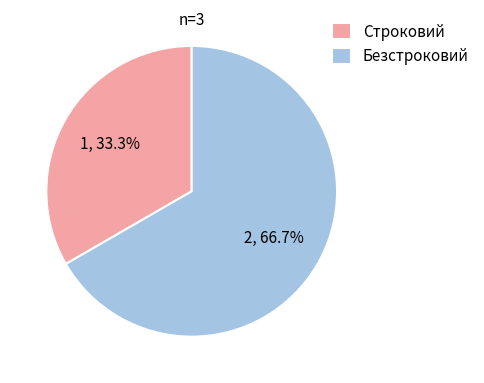

Is it true that Безстроковий is 79% of the pie?

False